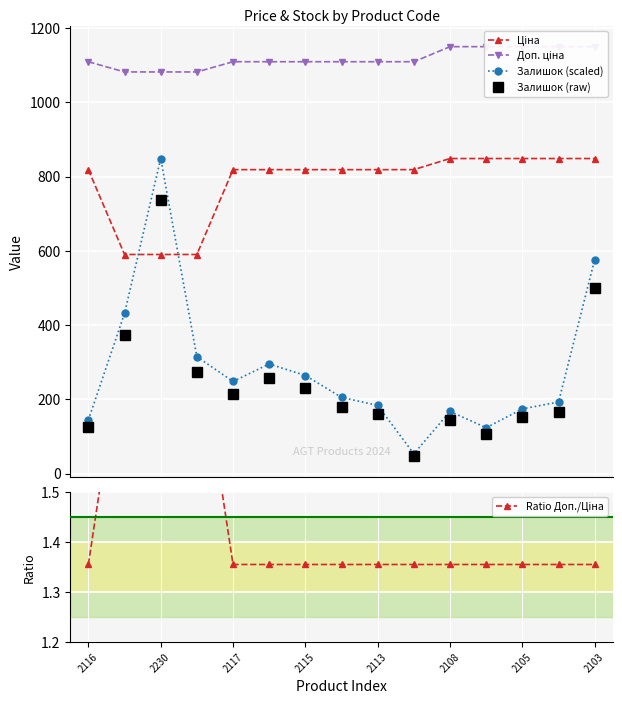

True or false: Залишок (scaled) has more than 1 points higher than both neighbors.

True